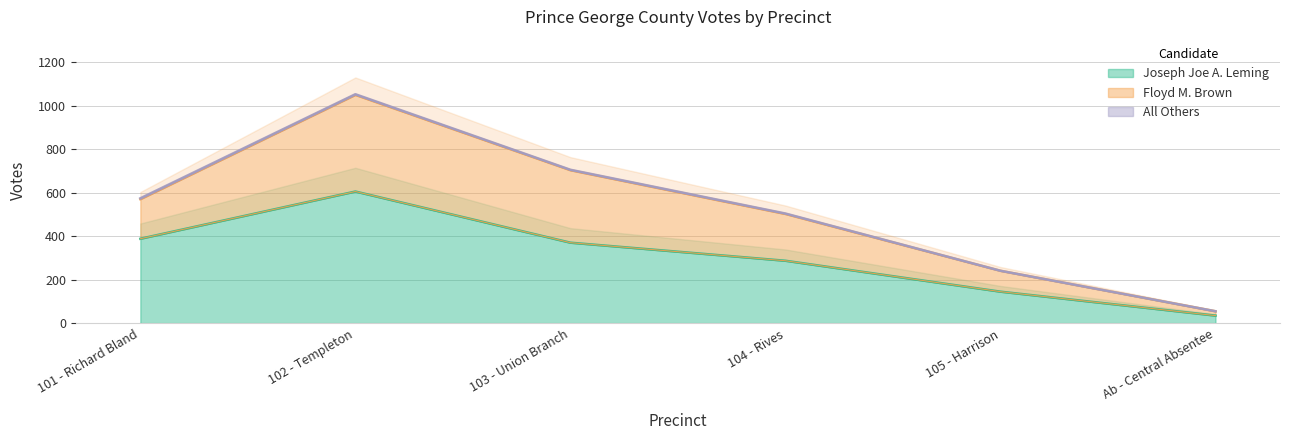

What is the average value of the Joseph Joe A. Leming series?

306